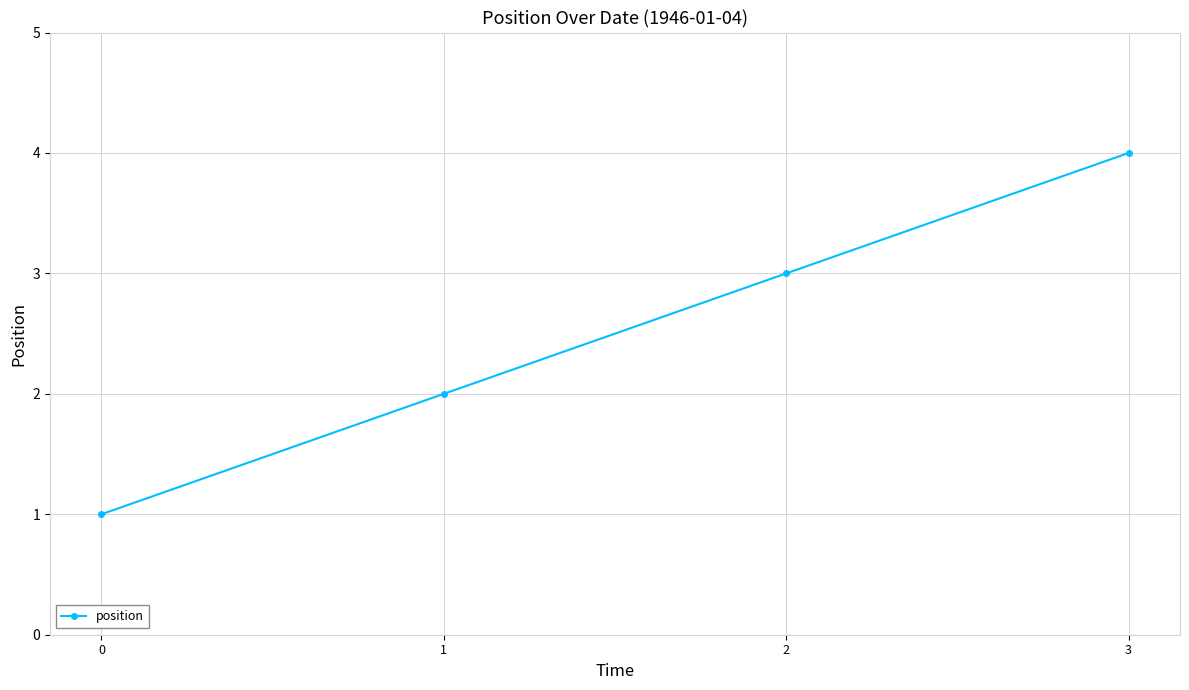

Reading right to left, transcribe all the data shown in this chart.

3=4	2=3	1=2	0=1